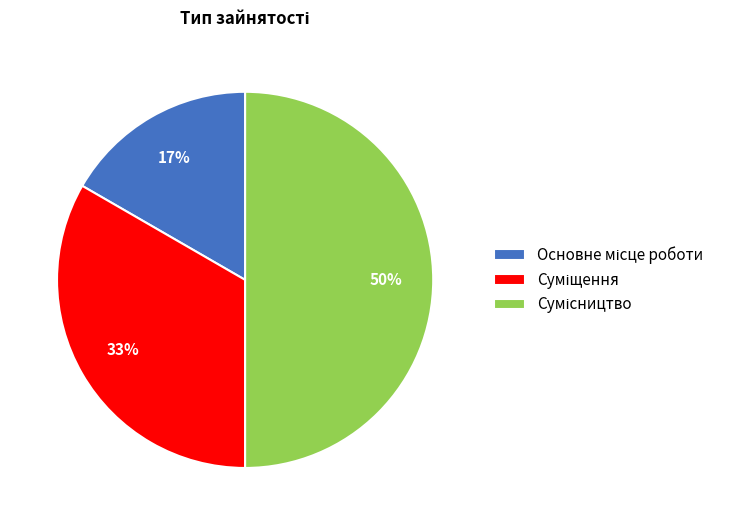

To the nearest percent, what is the difference between the largest and smallest slice percentages?

33%